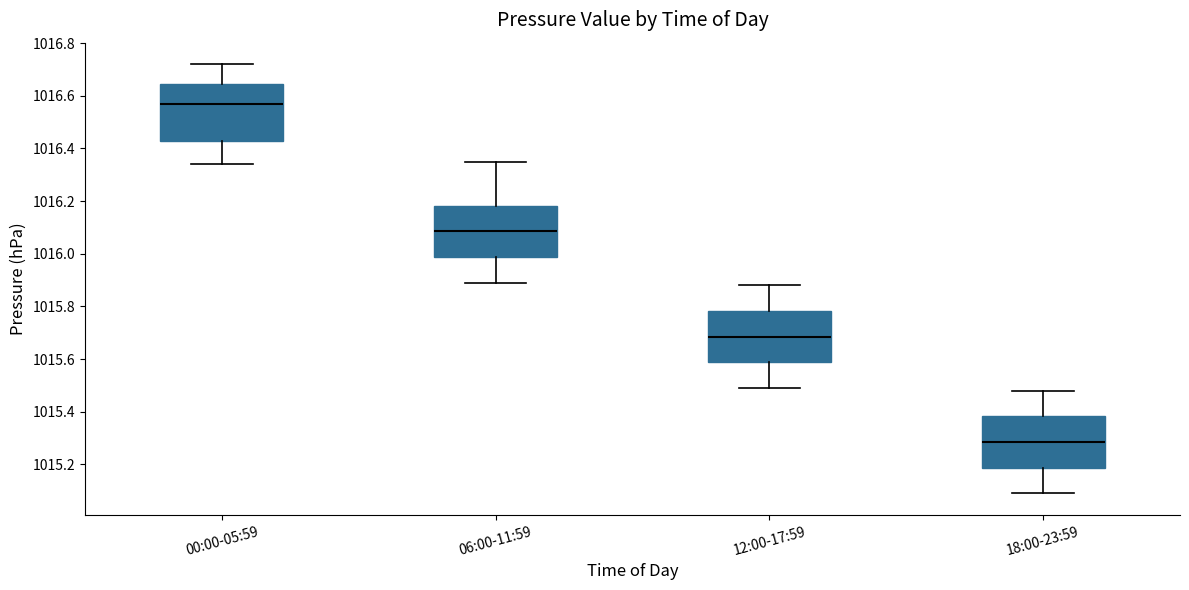

Where does the upper whisker of the box for 12:00-17:59 end on the y-axis? The values are not printed on the chart, so give them approximately, as read against the axis.

1015.88